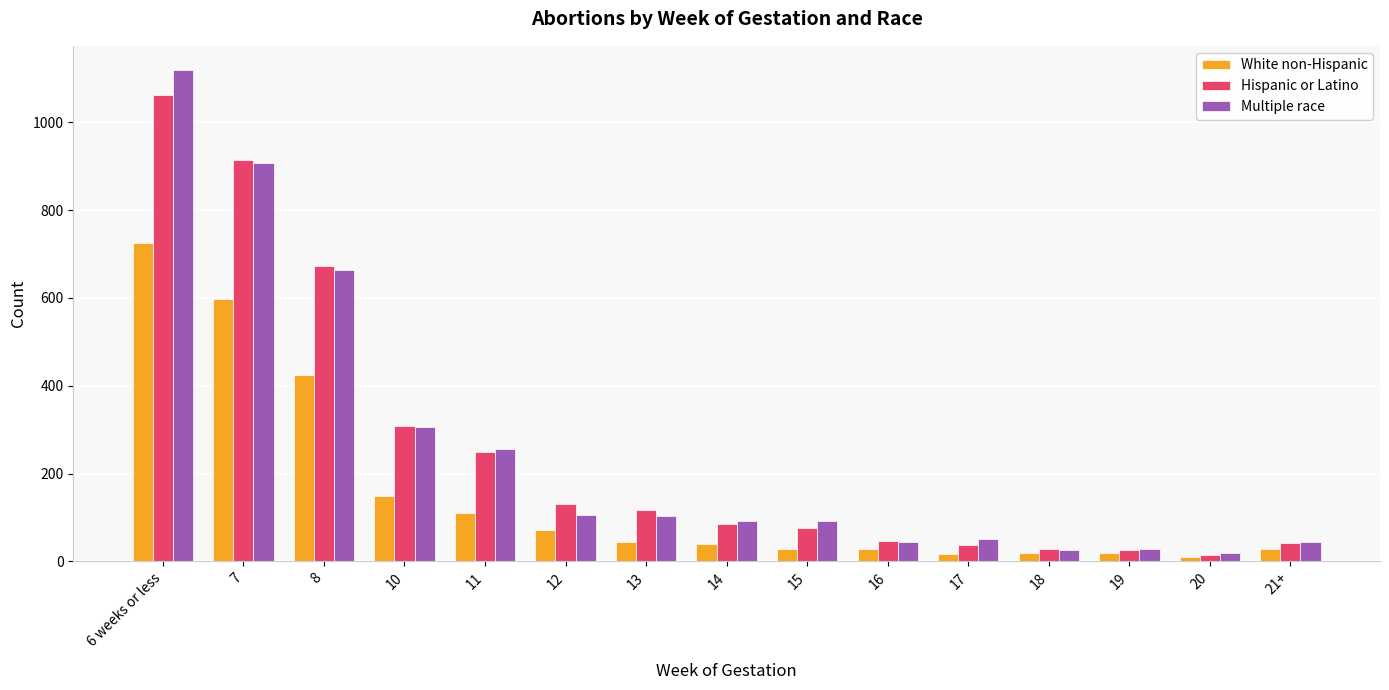

List the series in order of their peak value, lowest first.

White non-Hispanic, Hispanic or Latino, Multiple race